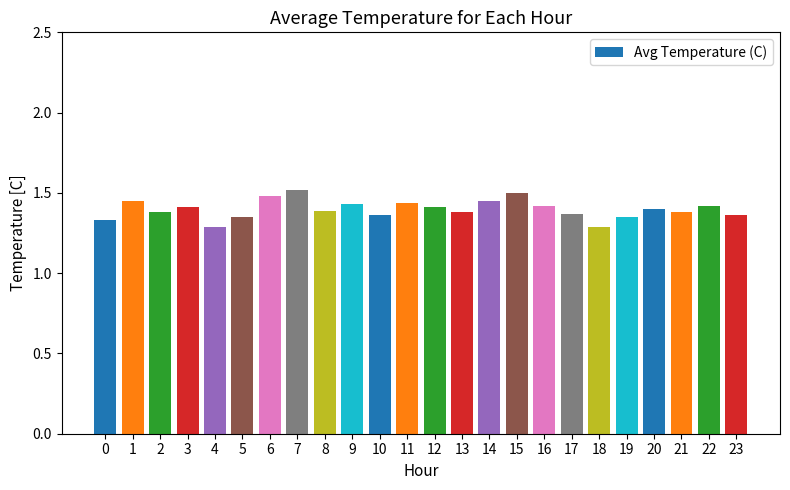

True or false: the data shows 2.2 at 2.

False